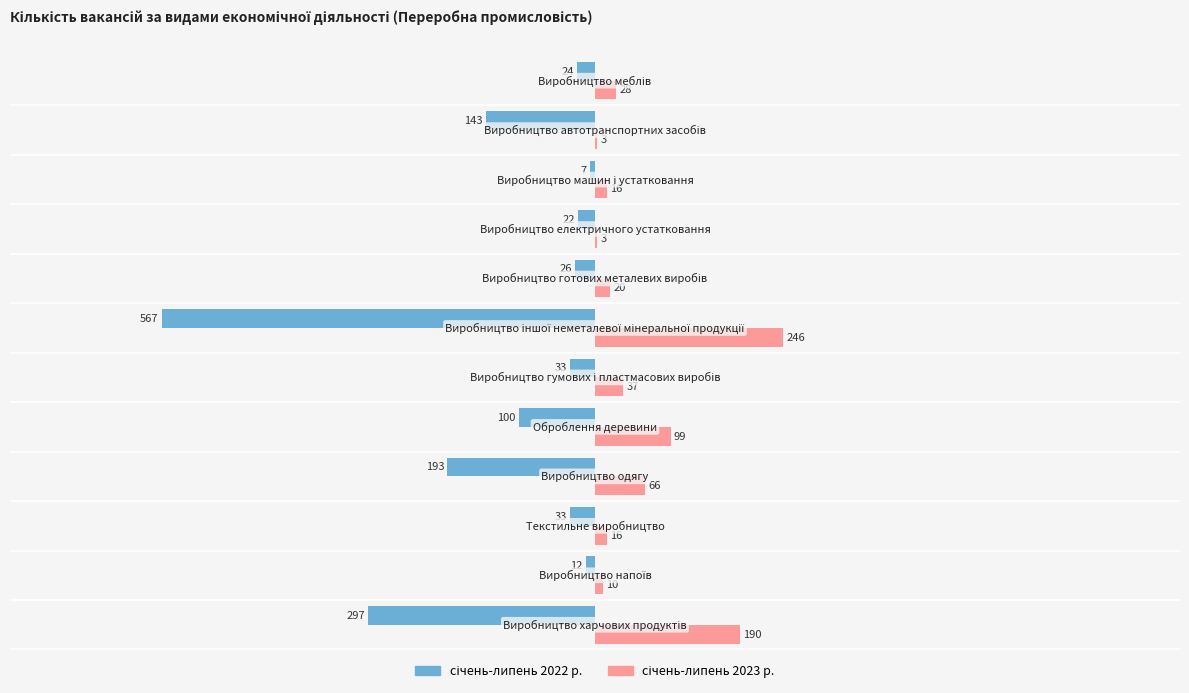

What is the maximum value shown in the chart?

246